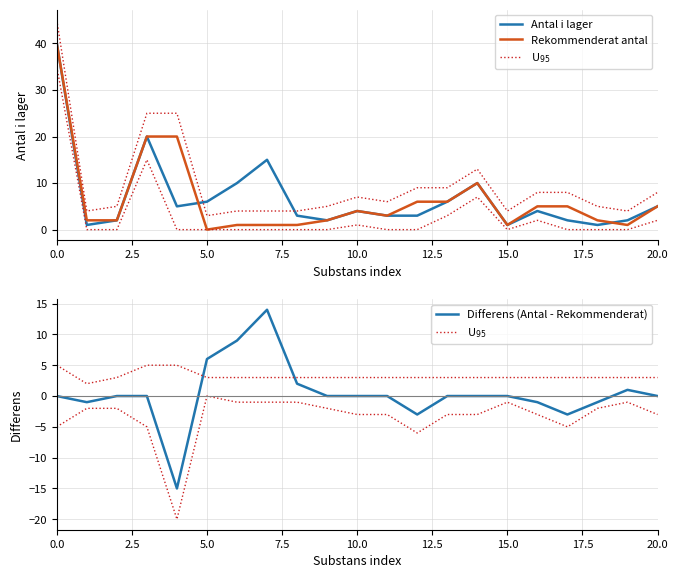

At how many categories does at least one series exceed 10?

4